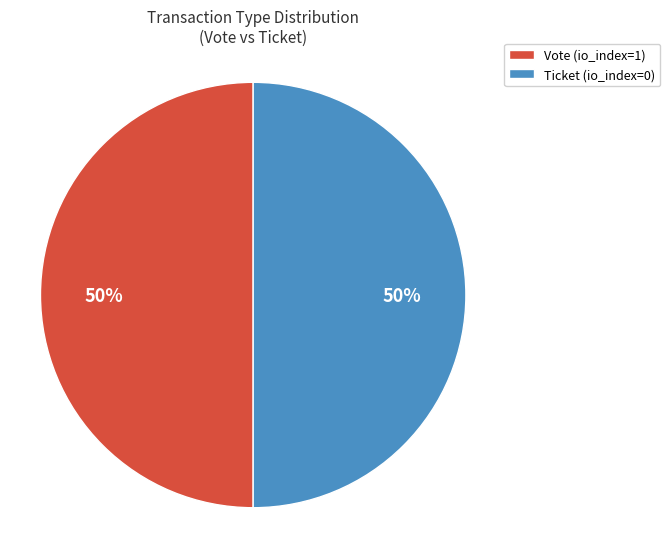

To the nearest percent, what portion does Vote (io_index=1) represent?

50%